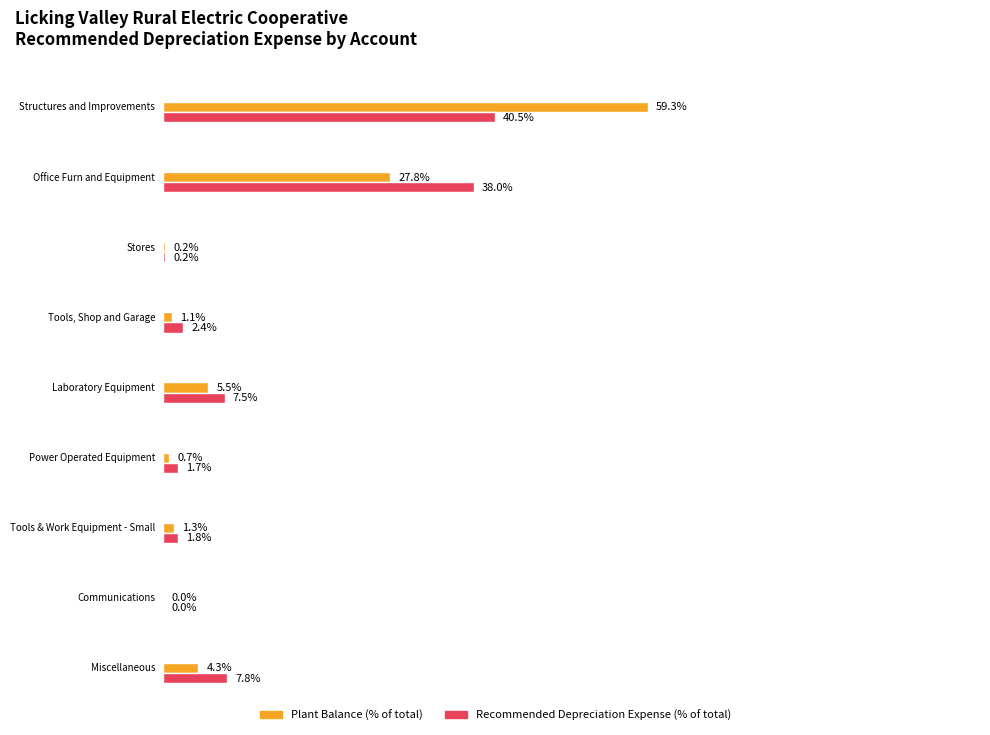

What is the label of the 2nd bar from the left?

Office Furn and Equipment